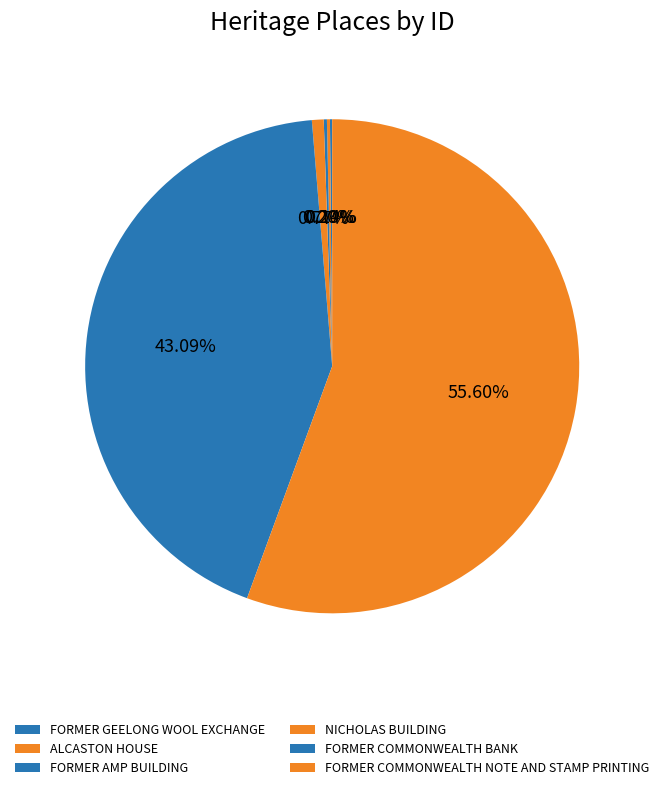

Is the sum of FORMER COMMONWEALTH NOTE AND STAMP PRINTING and ALCASTON HOUSE greater than half?

Yes